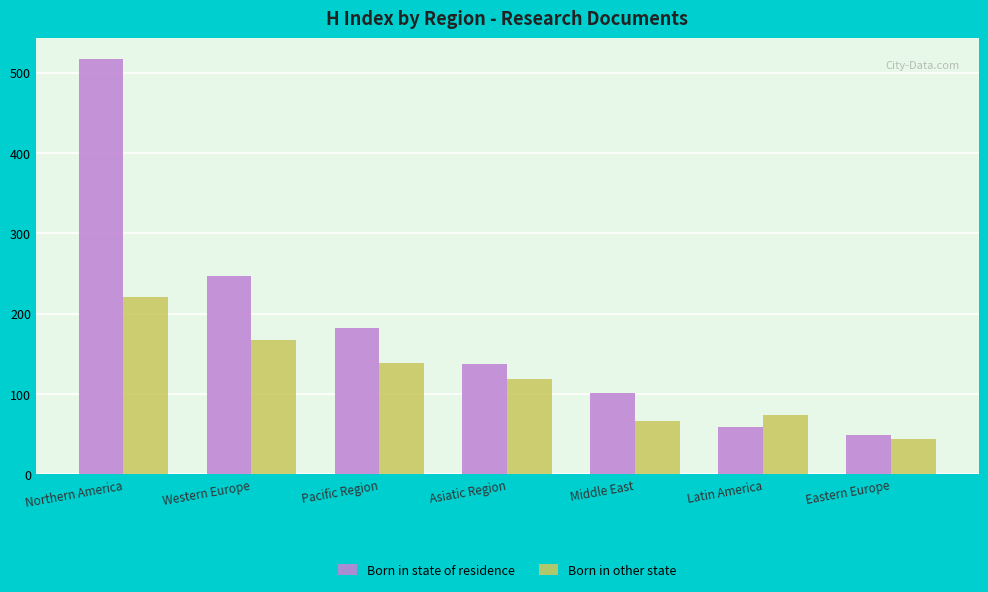

What is the label of the 3rd bar from the left?

Pacific Region